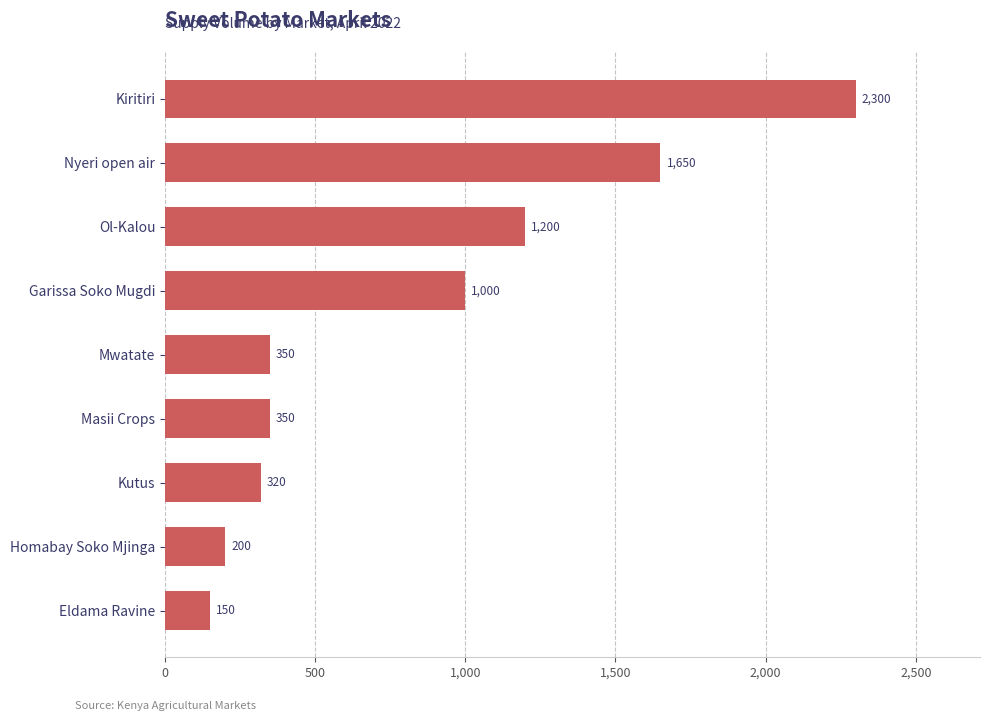

Approximately how many times larger is the value at Ol-Kalou compared to Kiritiri?

0.5